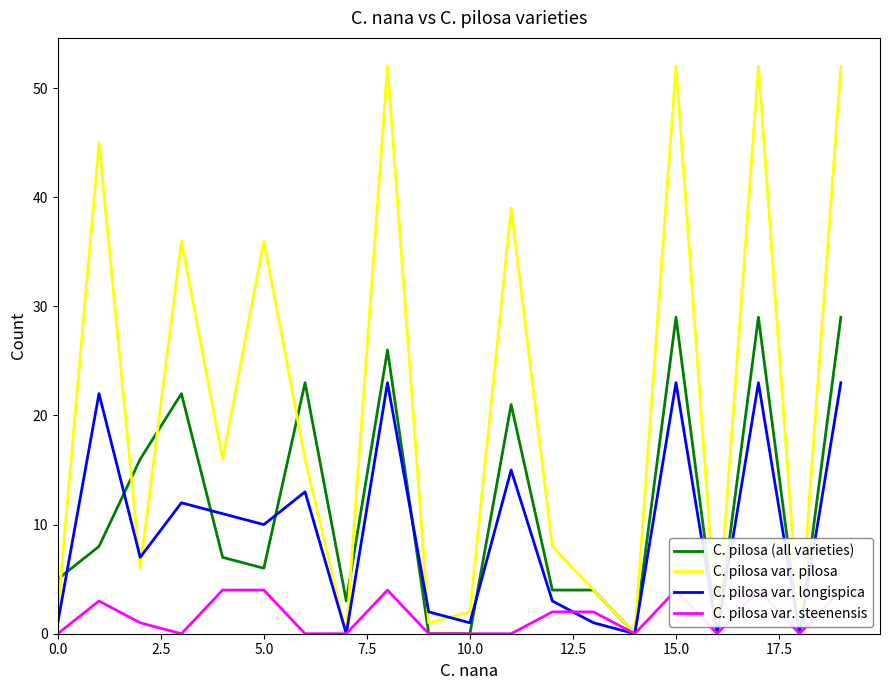

Count the C. pilosa var. steenensis values in the range 0 to 4.

20